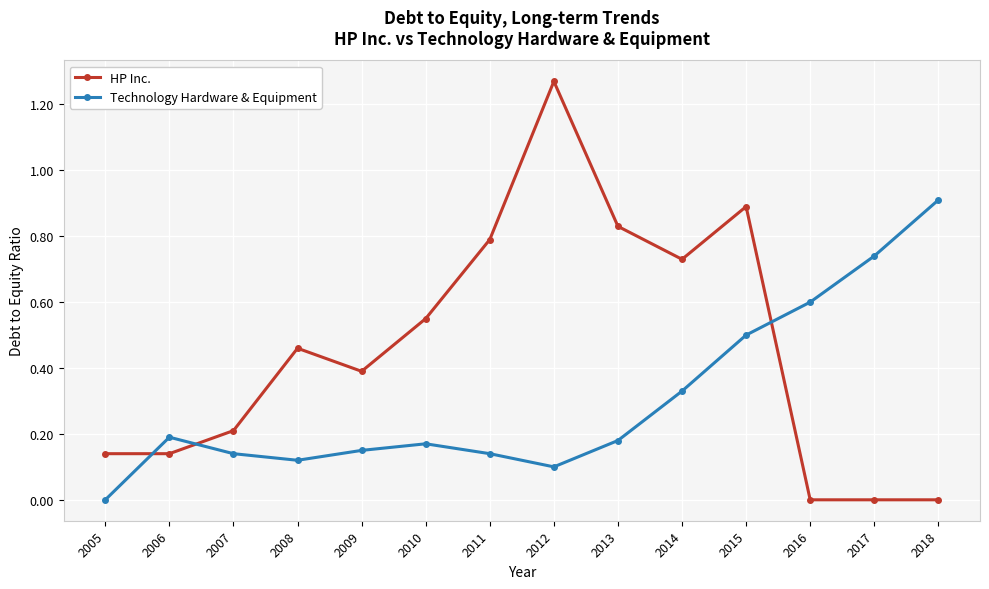

Is the value of Technology Hardware & Equipment at 2009 greater than the value of HP Inc. at 2017?

Yes